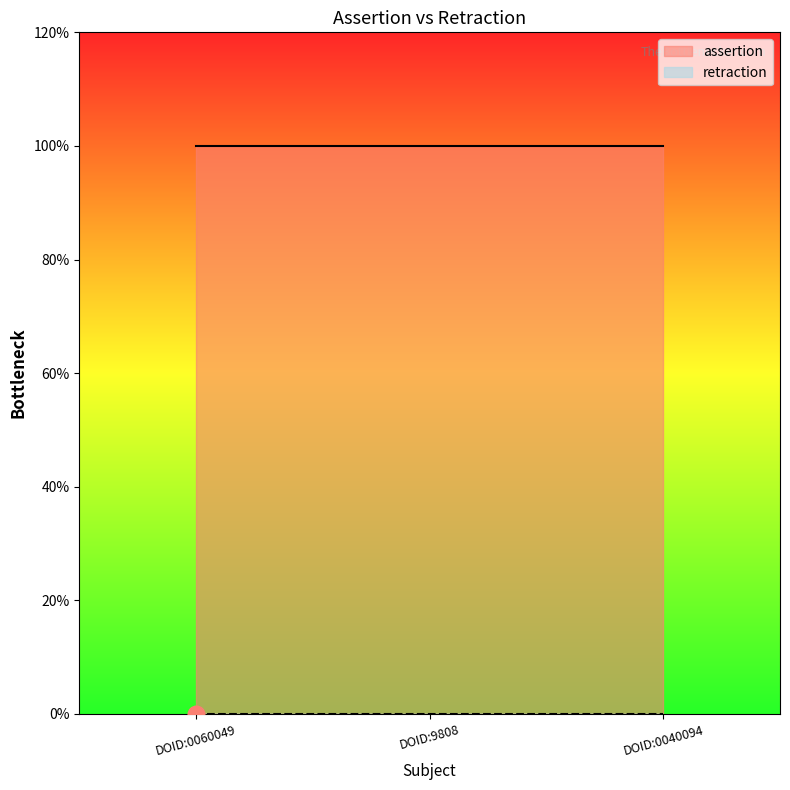

Reading left to right, what are all the values shown in this chart?

assertion: DOID:0060049=1	DOID:9808=1	DOID:0040094=1
retraction: DOID:0060049=0	DOID:9808=0	DOID:0040094=0